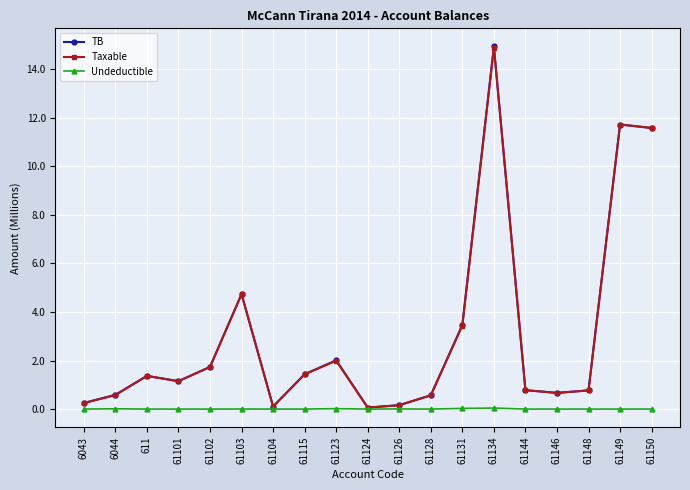

What is the label of the 19th point from the left?

61150